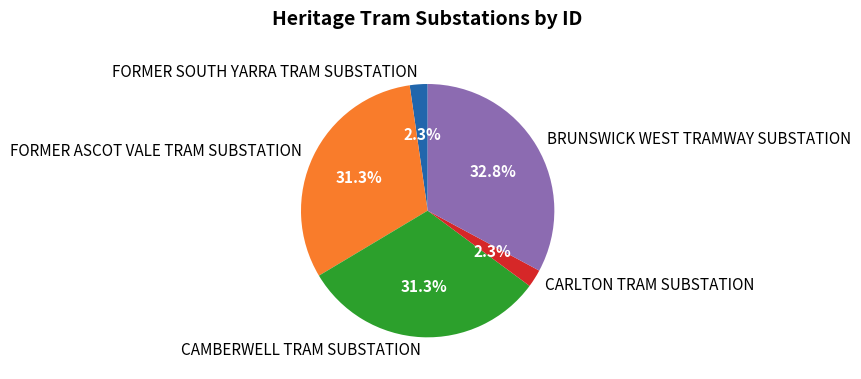

Is there any slice that represents more than half of the pie?

No